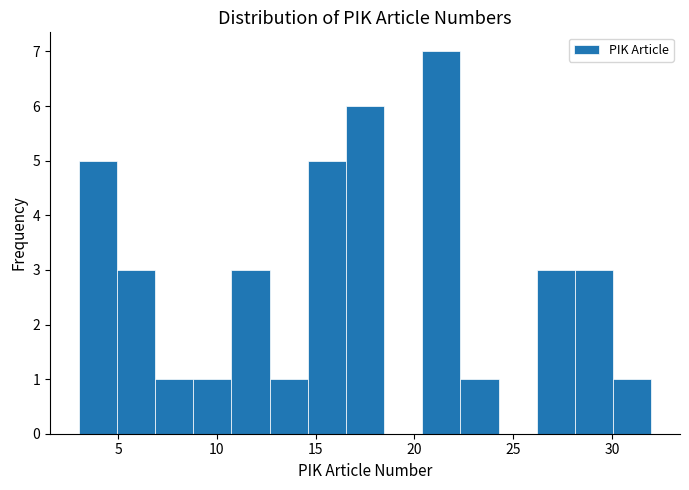

Around what value on the x-axis is the tallest bar? Give the approximate position of its centre, as read against the axis.

21.5